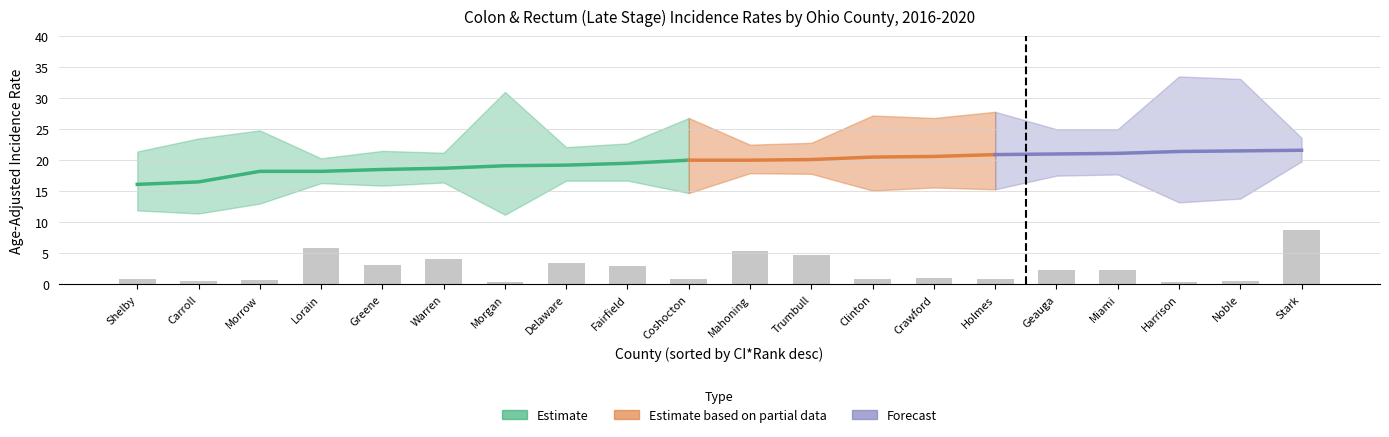

What is the difference between the second highest and second lowest values?

5.5